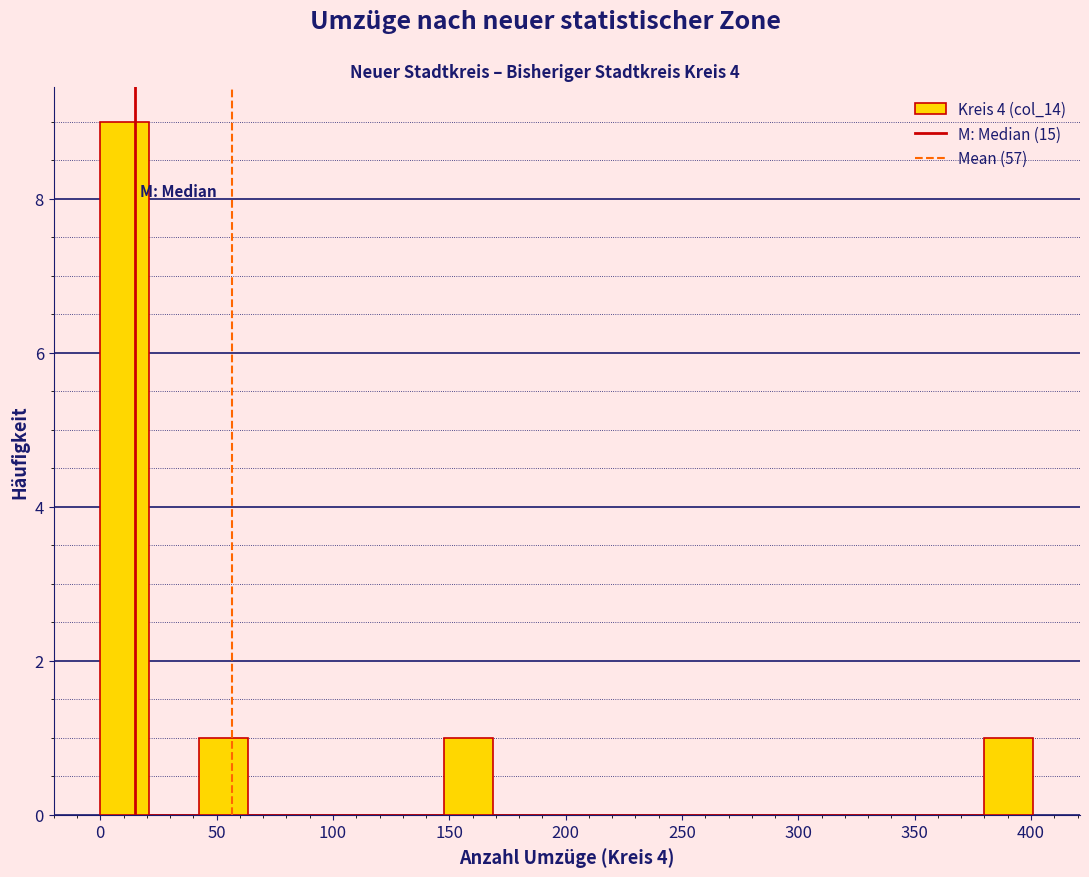

Which range on the x-axis has the tallest bar?

0 to 20